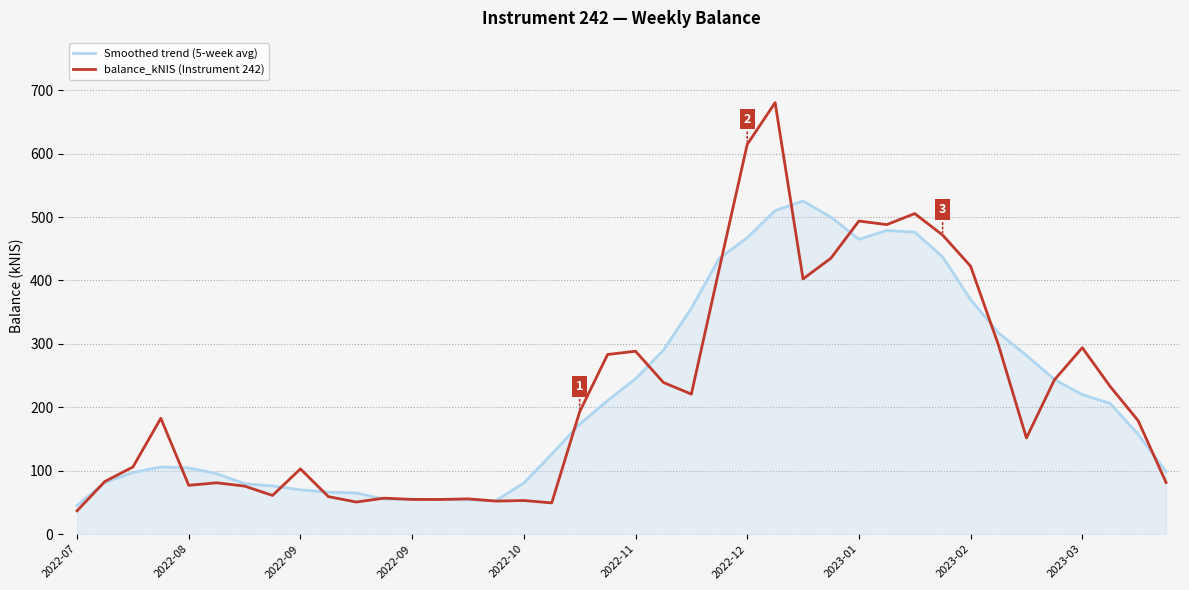

List the series in order of their peak value, lowest first.

Smoothed trend (5-week avg), balance_kNIS (Instrument 242)